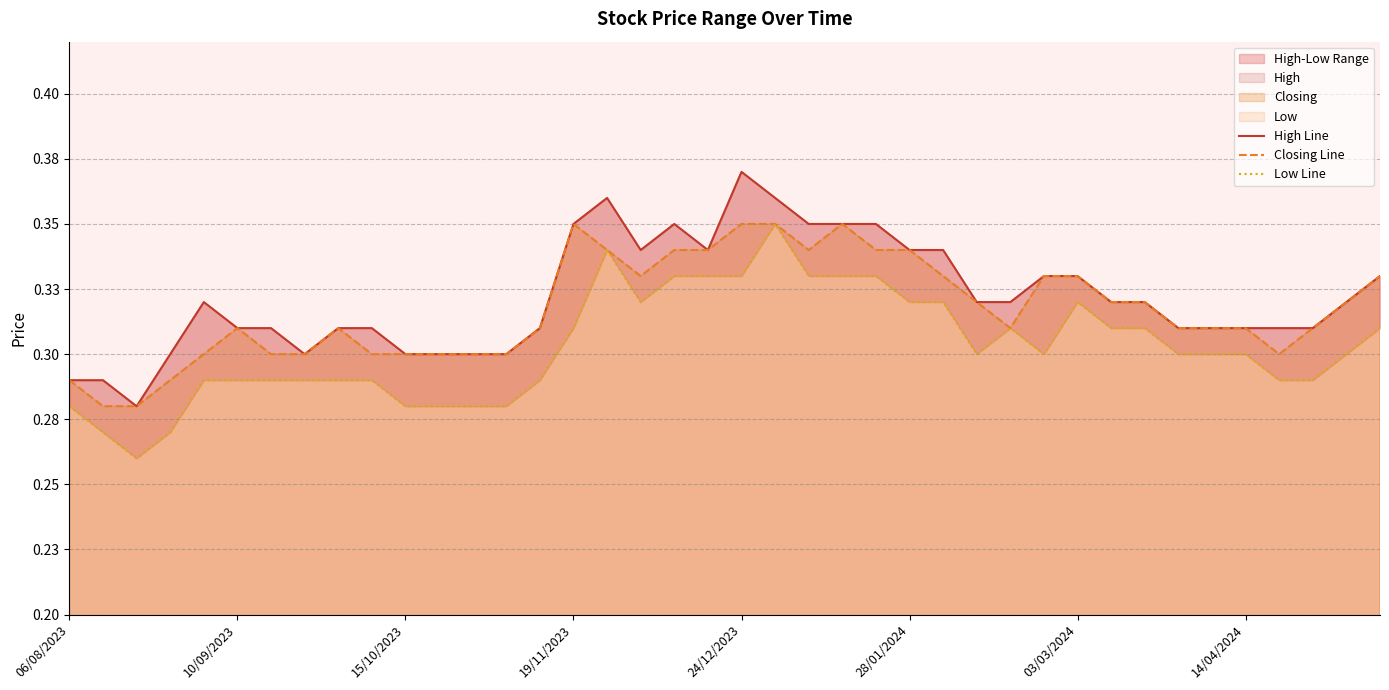

At which category is the sum across all series the highest?

21